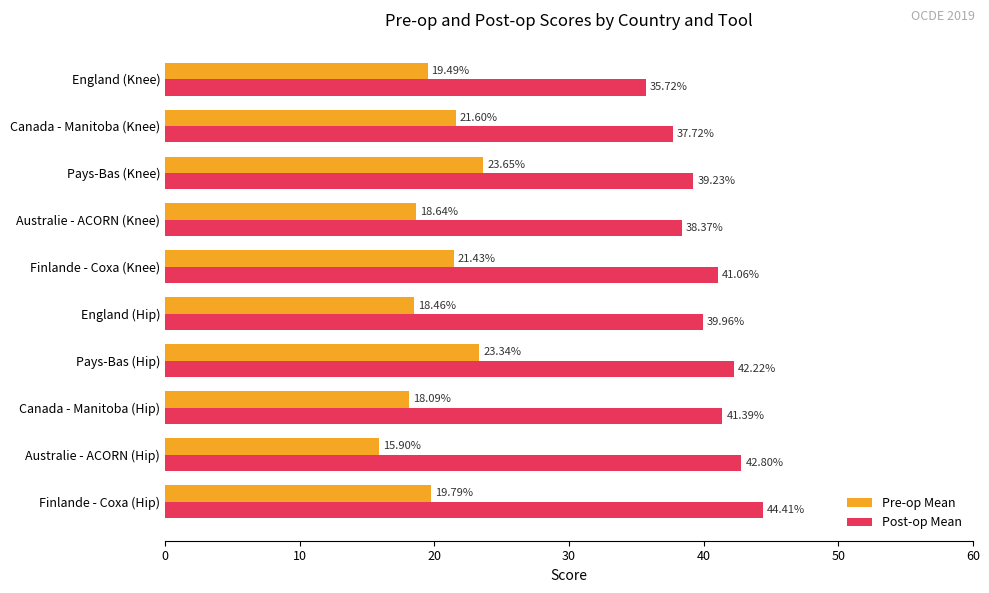

Which series has the widest spread of values?

Post-op Mean